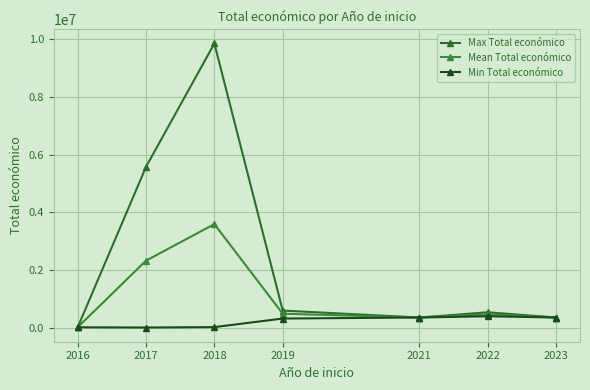

List the series in order of their peak value, lowest first.

Min Total económico, Mean Total económico, Max Total económico